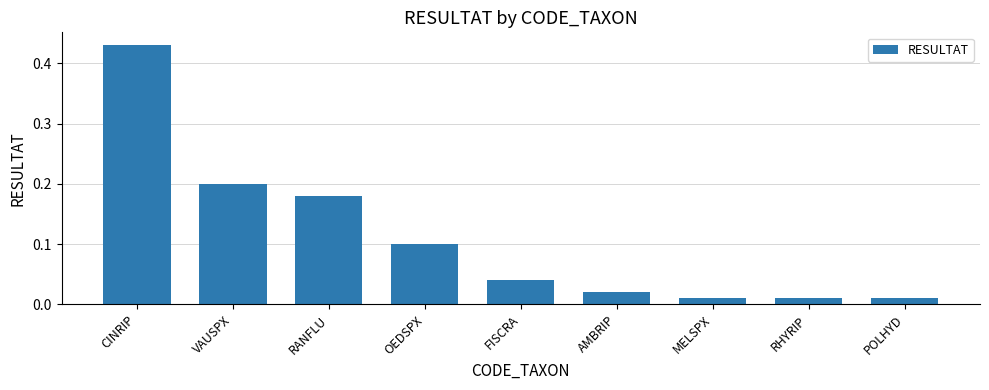

Is it true that the value at VAUSPX is 0.3?

False